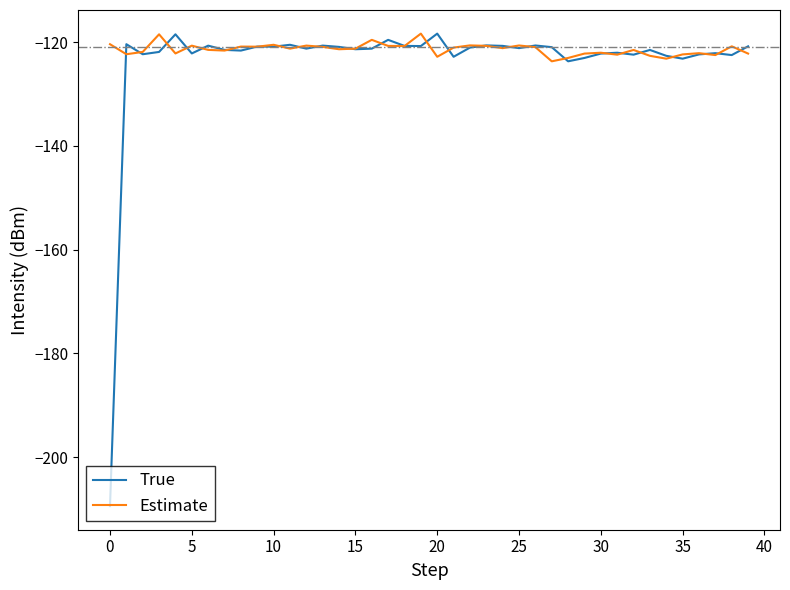

What is the lowest value of the True series?

-209.5